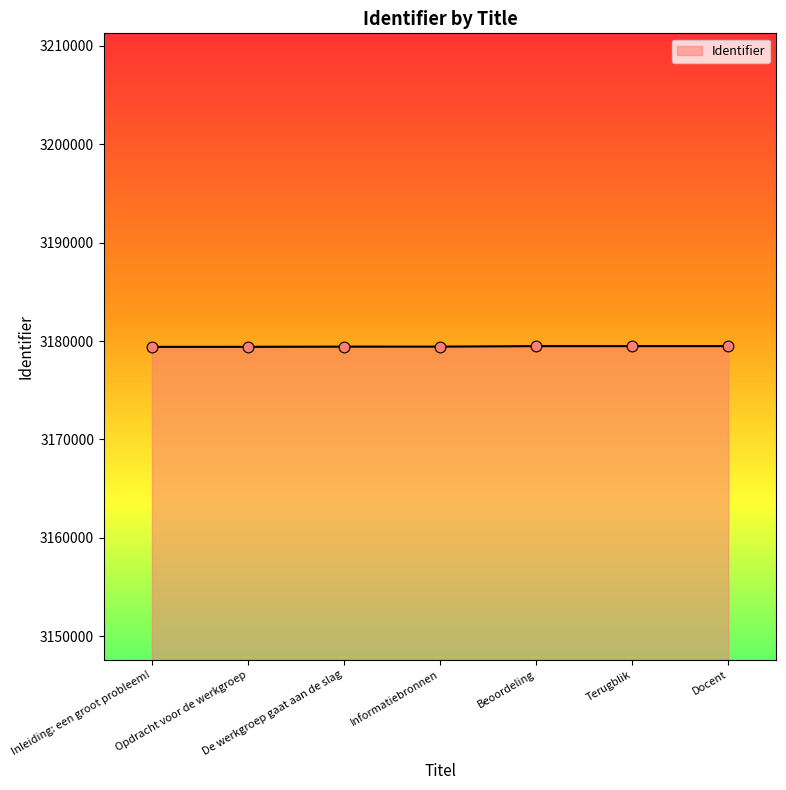

What is the change in value from Inleiding: een groot probleem! to Opdracht voor de werkgroep?

+3